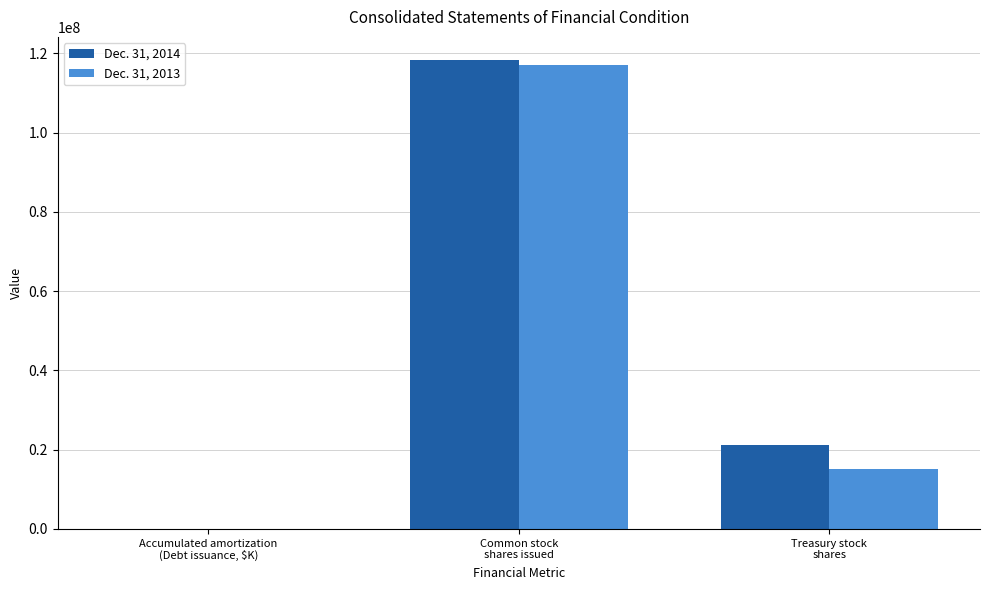

How many distinct data groups are displayed?

2